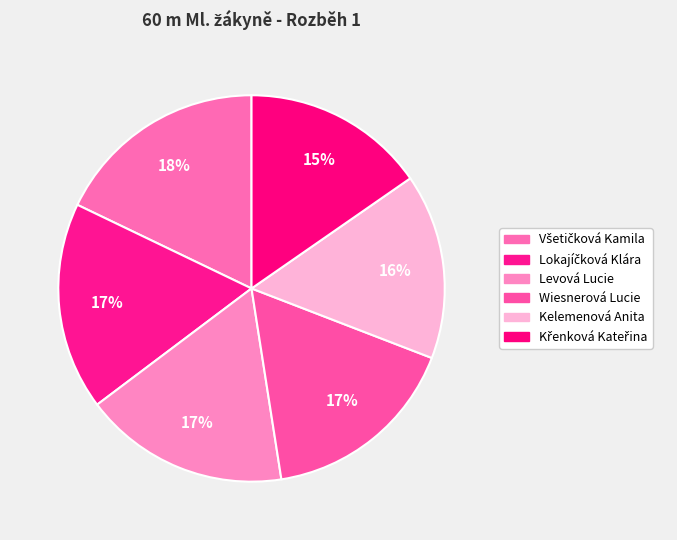

How many slices are in this pie chart?

6